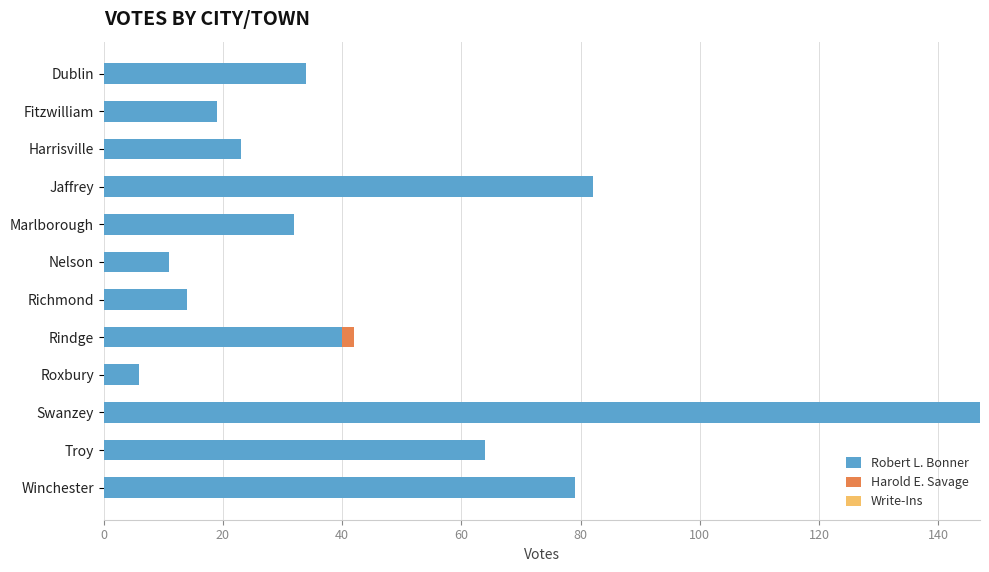

At which label is Robert L. Bonner closest to 76?

Winchester